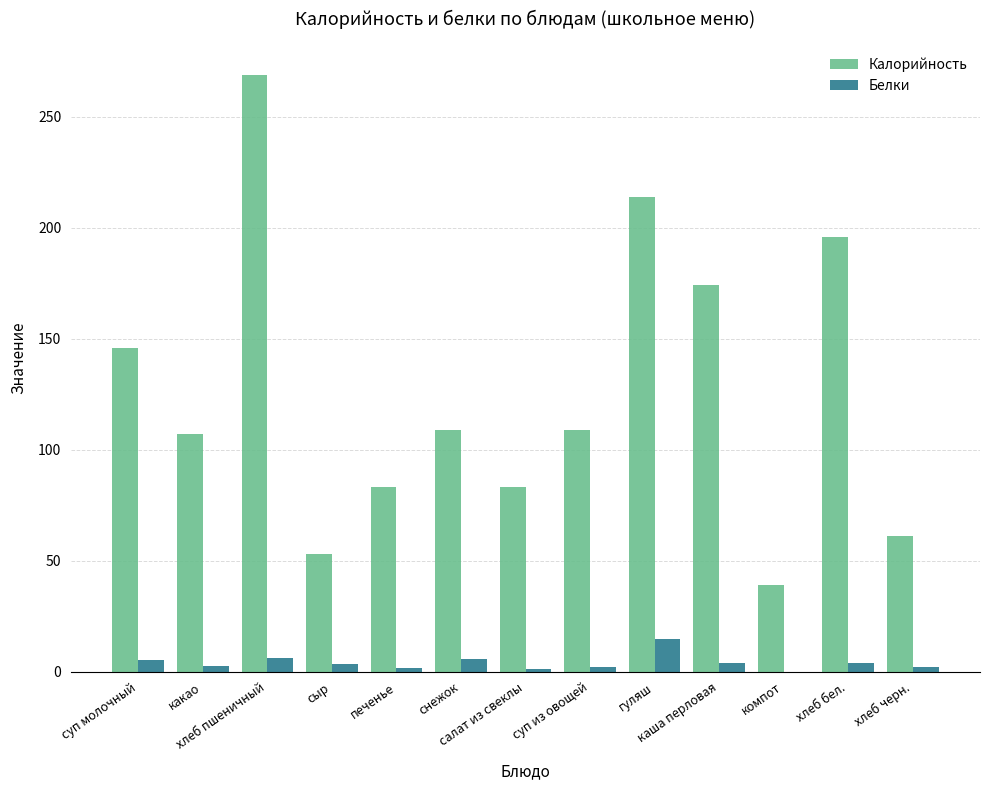

What is the maximum value for Калорийность?

269.0